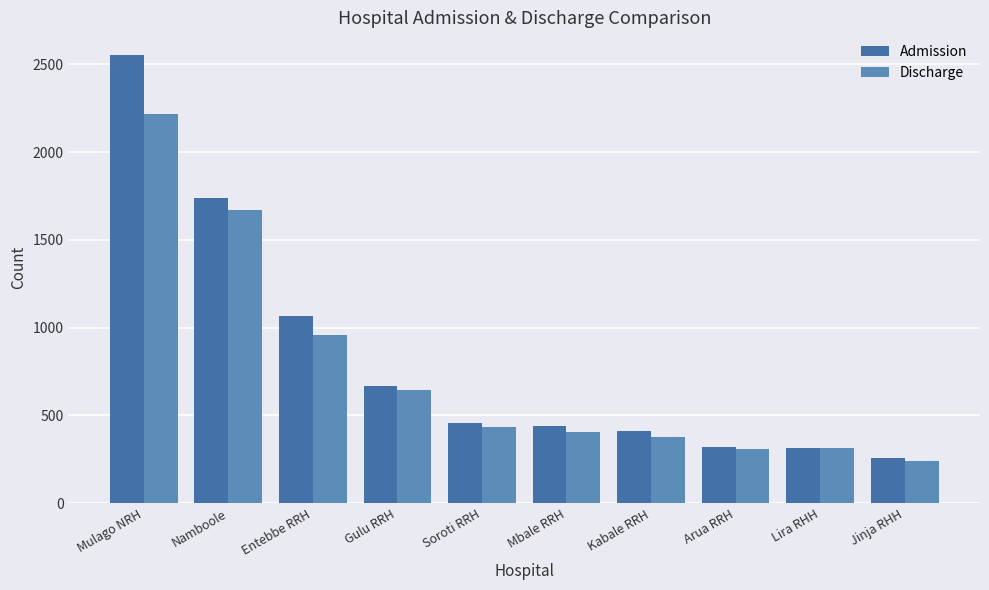

What is the difference between the highest and lowest values at Jinja RHH?

18